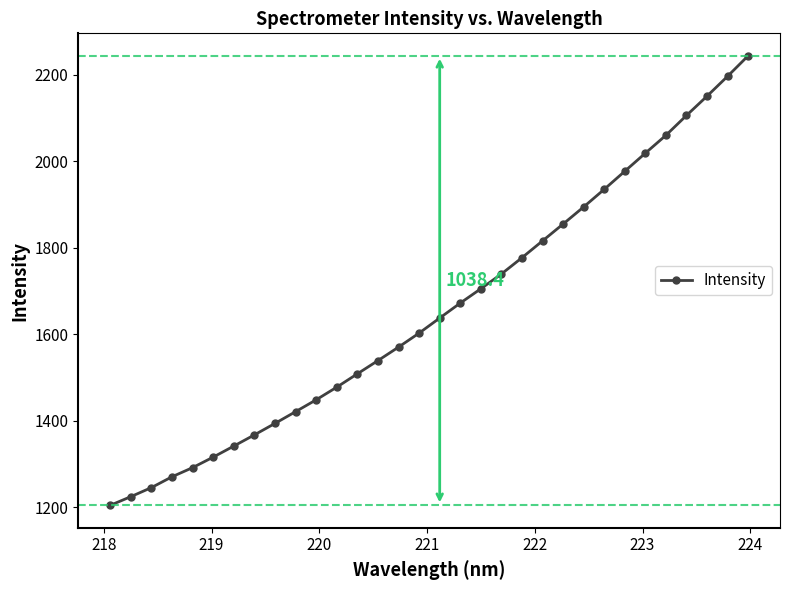

What is the greatest value displayed?

2243.2